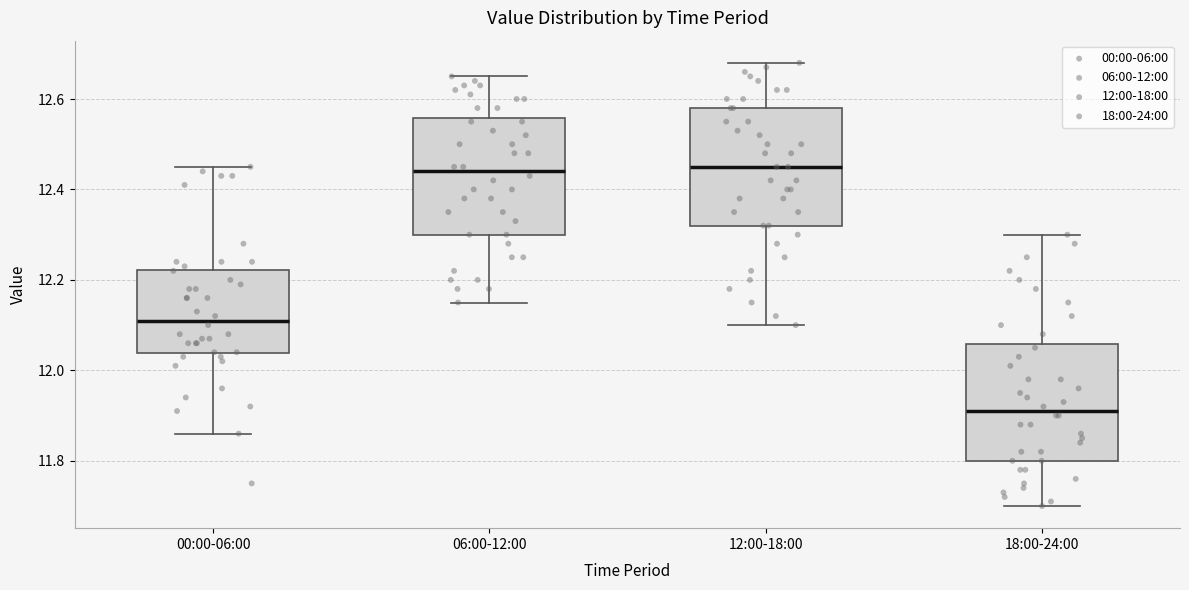

Which box's median line is the lowest?

18:00-24:00